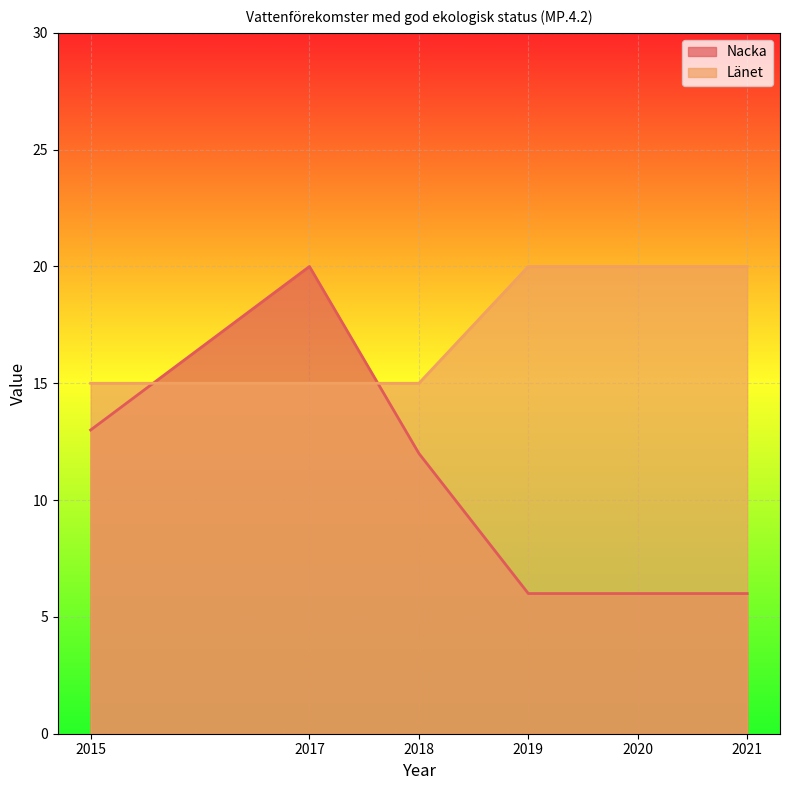

What is the average value of the Nacka series?

10